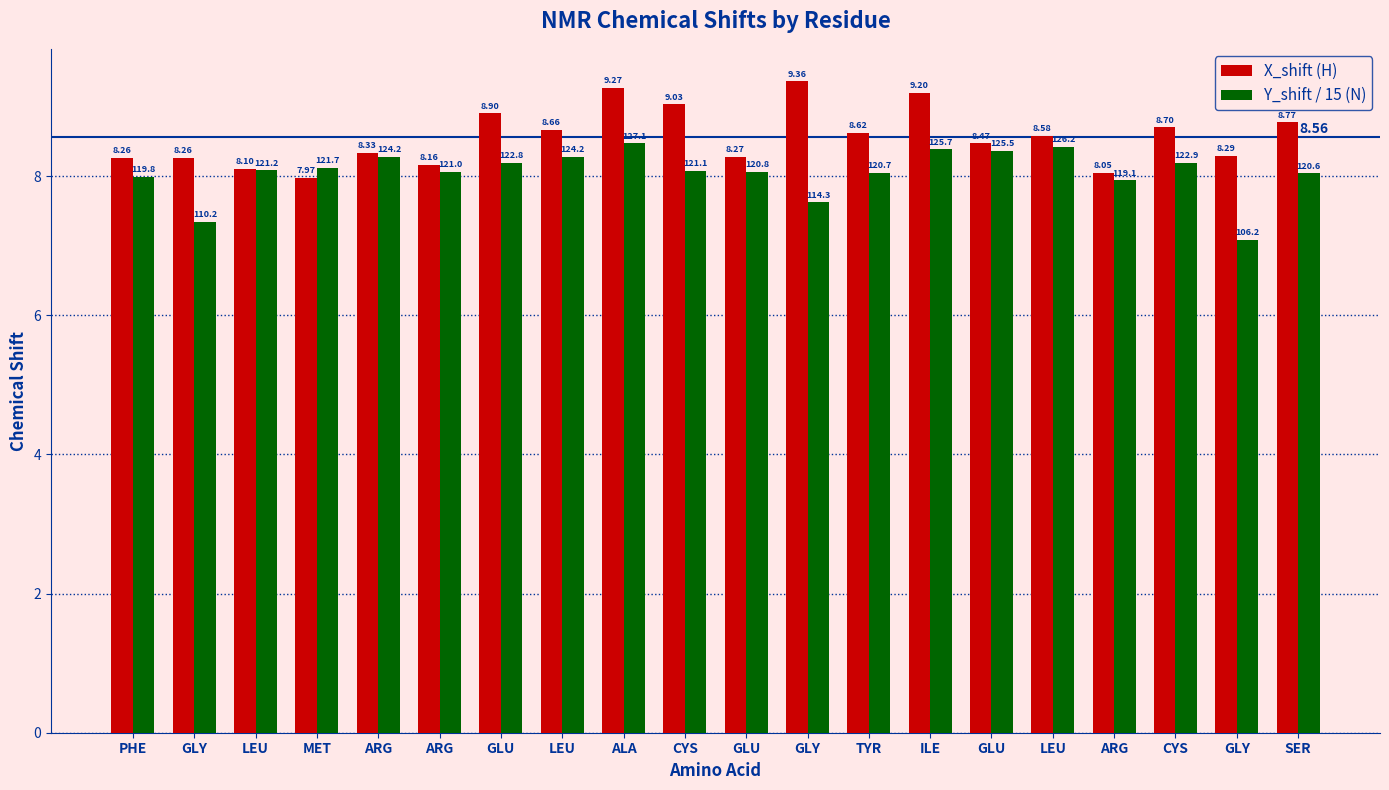

At which category is the sum across all series the highest?

ALA